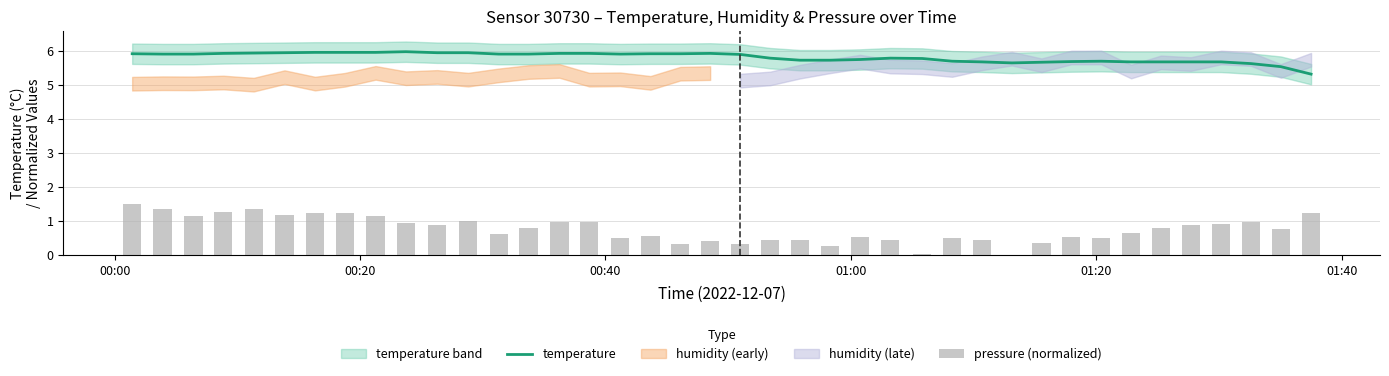

What is the value of the temperature bar at the 12th from the left?

5.9